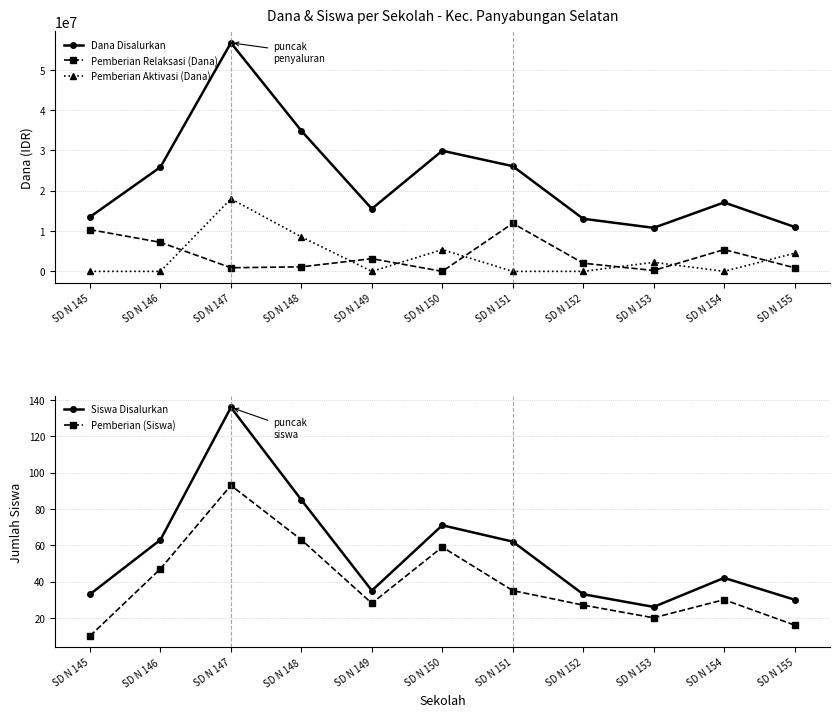

Which category has the highest value in the Siswa Disalurkan series?

SD N 147